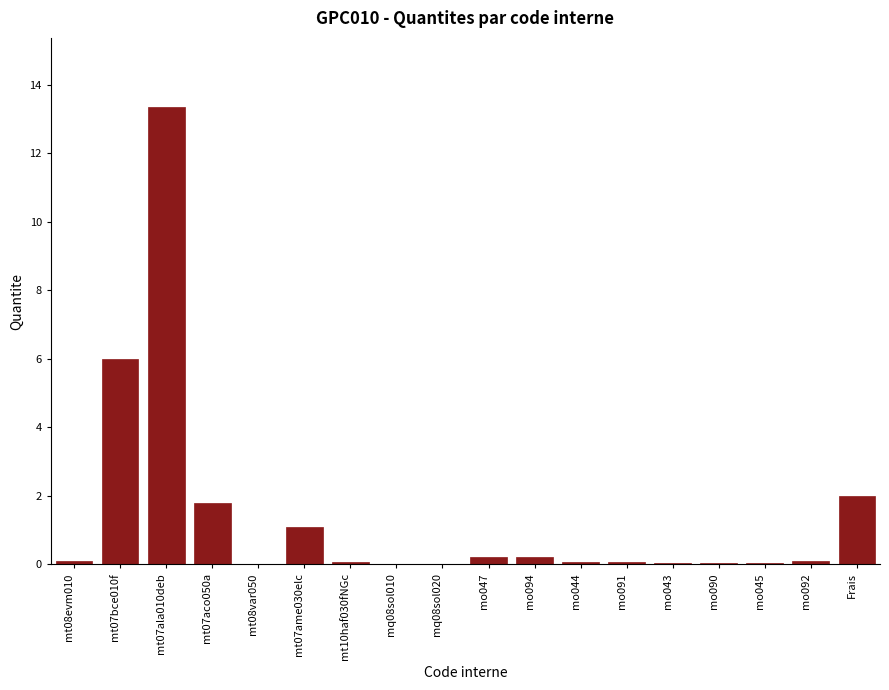

Which label corresponds to the largest value in the chart?

mt07ala010deb